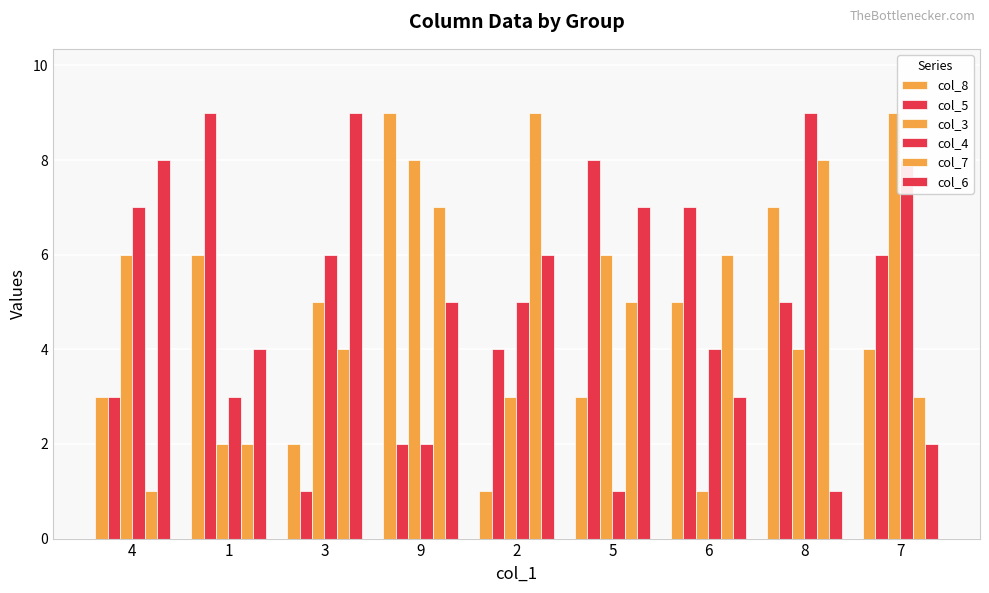

List the labels in order of col_7 value, largest first.

2, 8, 9, 6, 5, 3, 7, 1, 4